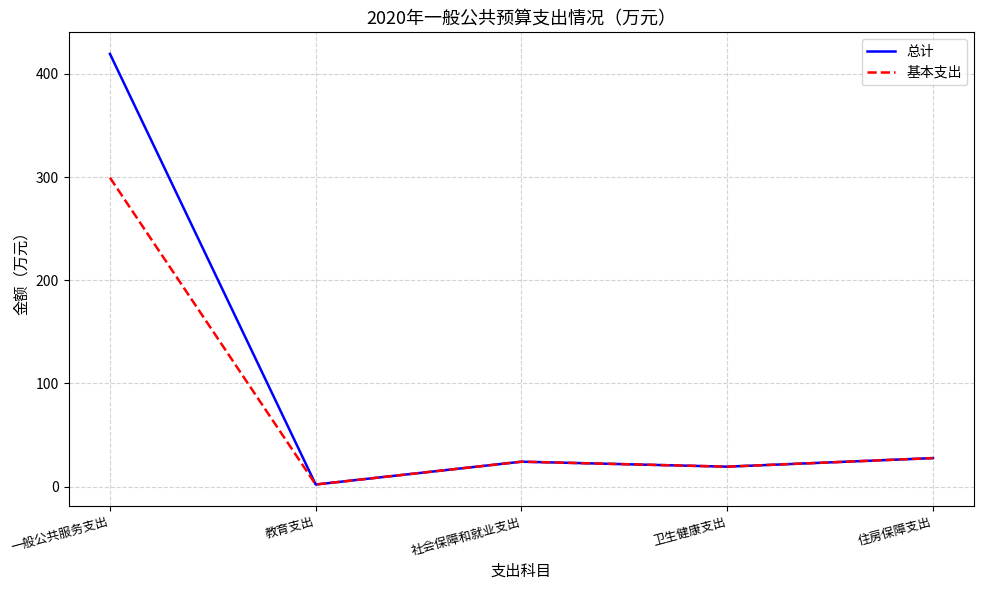

Is this an area chart (filled region under the line)?

No